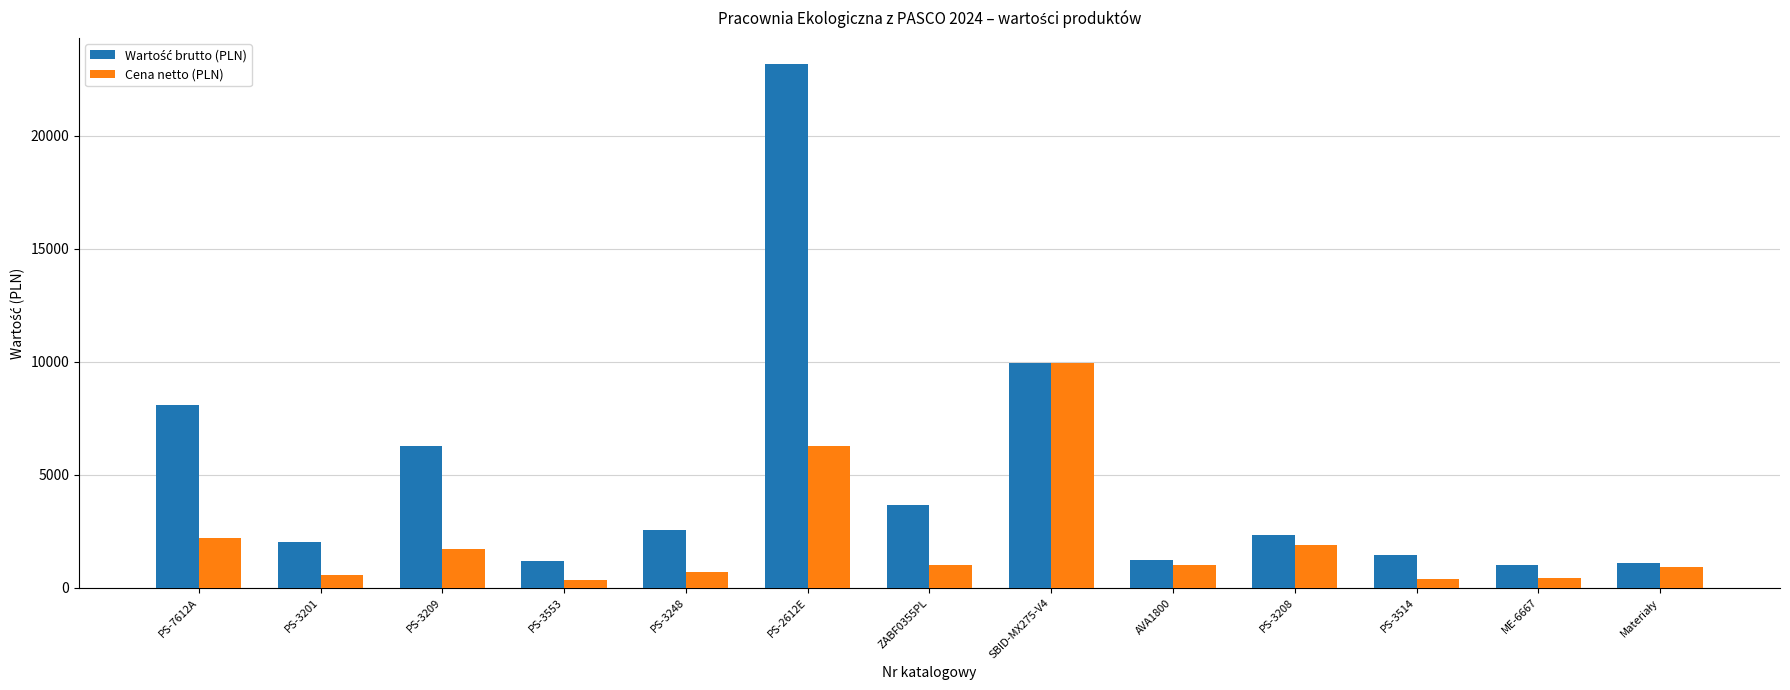

What is the label of the 4th bar from the left?

PS-3553